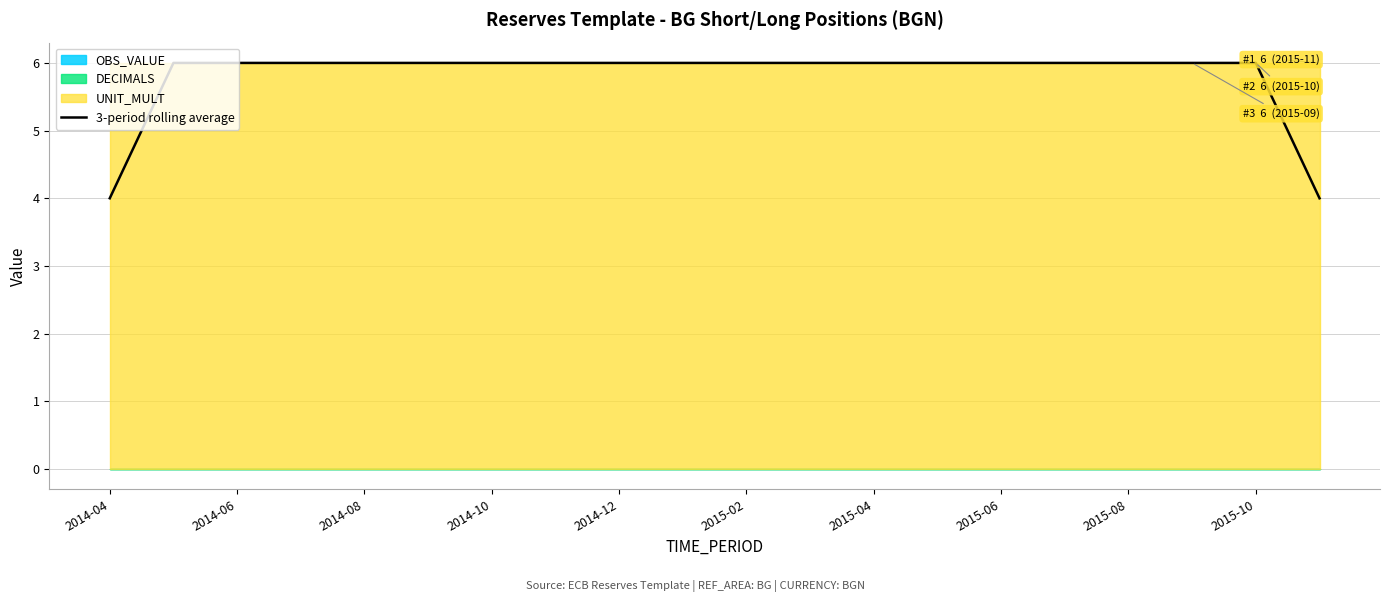

How many lines are shown in the chart?

1